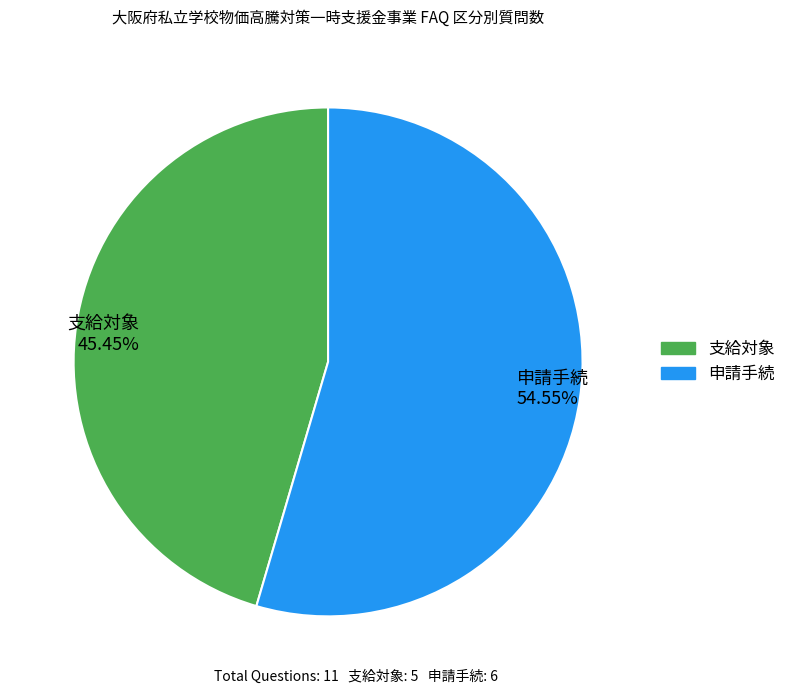

Count the number of slices in the pie.

2